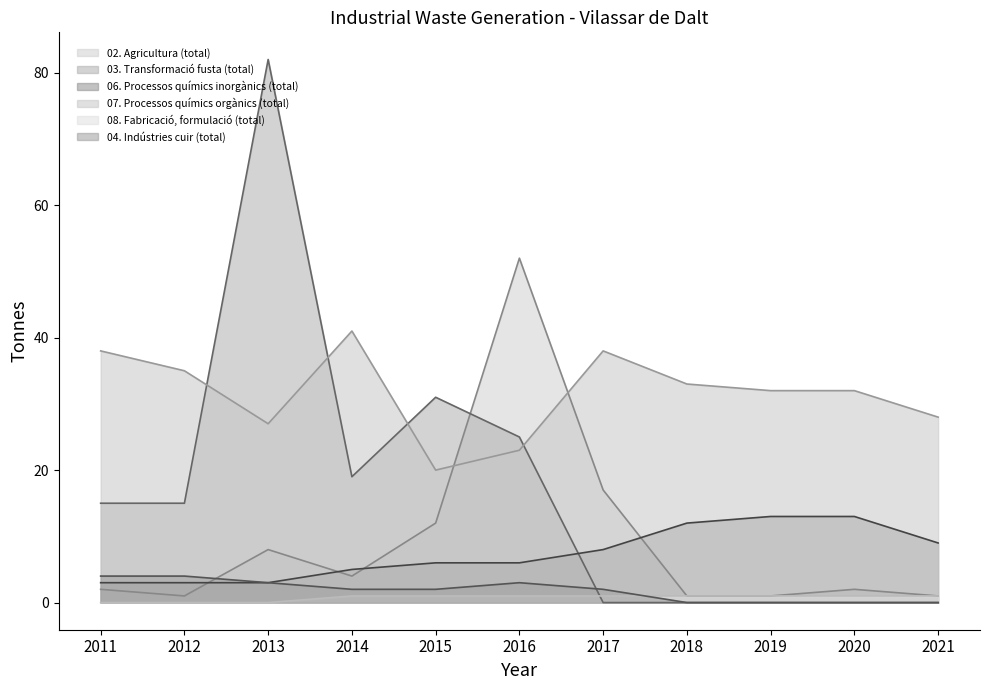

Reading right to left, transcribe all the data shown in this chart.

02. Agricultura (total): 2021=1	2020=2	2019=1	2018=1	2017=17	2016=52	2015=12	2014=4	2013=8	2012=1	2011=2
03. Transformació fusta (total): 2021=0	2020=0	2019=0	2018=0	2017=0	2016=25	2015=31	2014=19	2013=82	2012=15	2011=15
06. Processos químics inorgànics (total): 2021=9	2020=13	2019=13	2018=12	2017=8	2016=6	2015=6	2014=5	2013=3	2012=3	2011=3
07. Processos químics orgànics (total): 2021=28	2020=32	2019=32	2018=33	2017=38	2016=23	2015=20	2014=41	2013=27	2012=35	2011=38
08. Fabricació, formulació (total): 2021=1	2020=1	2019=1	2018=1	2017=1	2016=1	2015=1	2014=1	2013=0	2012=0	2011=0
04. Indústries cuir (total): 2021=0	2020=0	2019=0	2018=0	2017=2	2016=3	2015=2	2014=2	2013=3	2012=4	2011=4